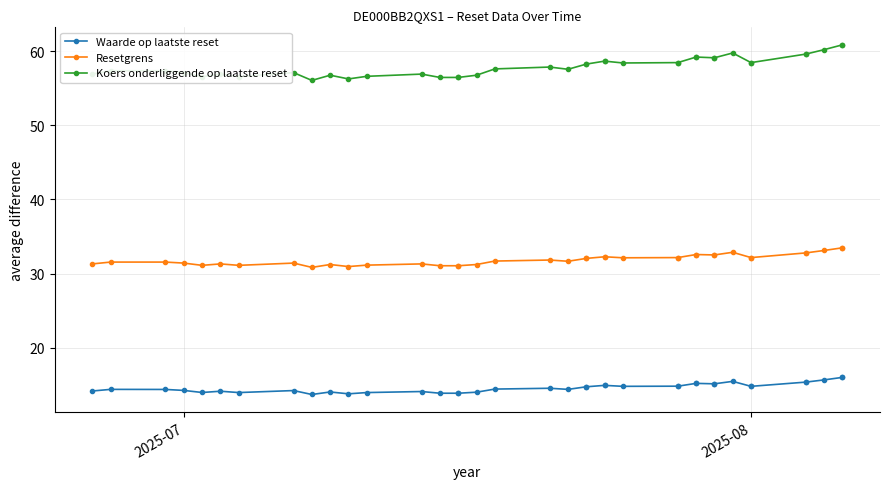

What is the sum of all Waarde op laatste reset values?

569.2